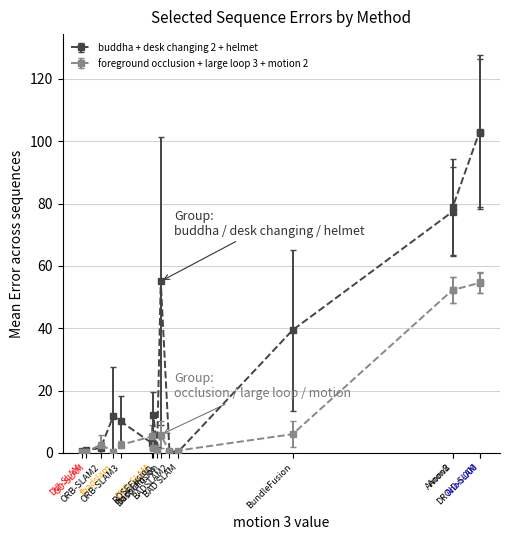

True or false: foreground occlusion + large loop 3 + motion 2 has more than 1 interior local peaks.

True